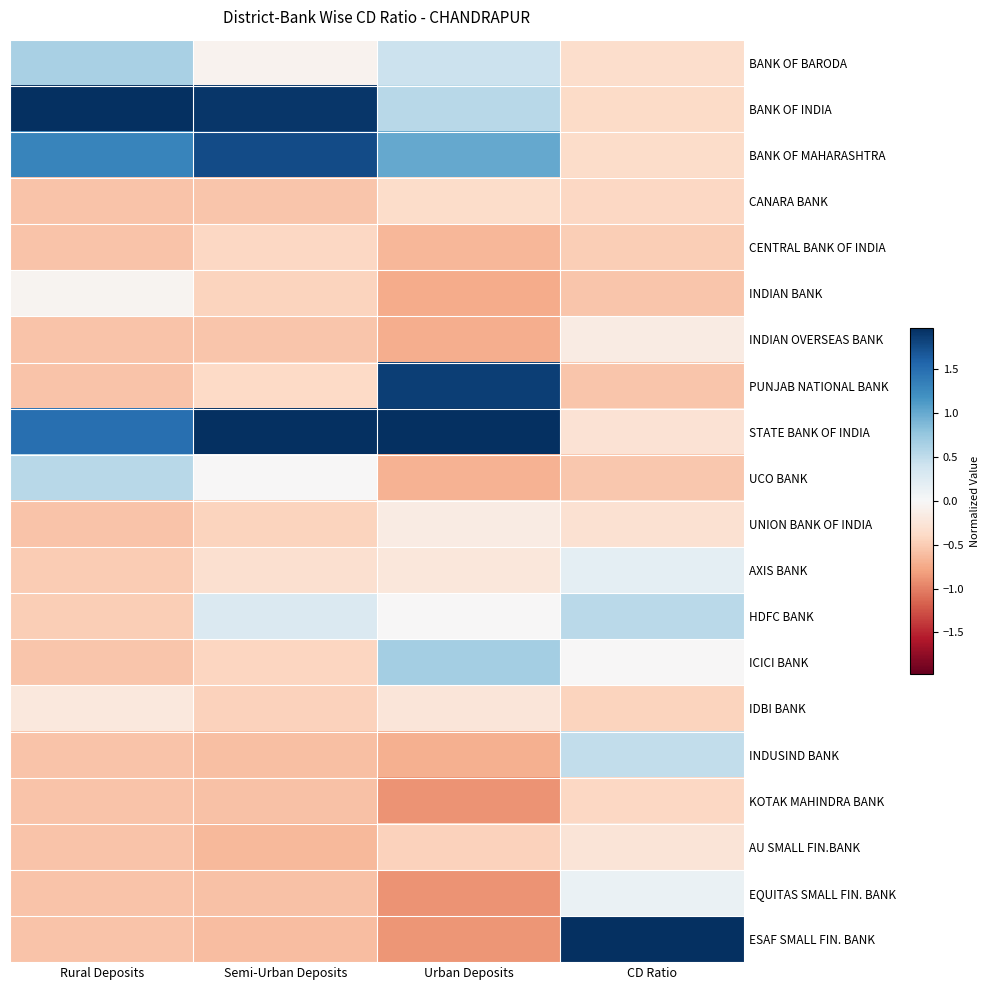

How many series are shown in this chart?

20